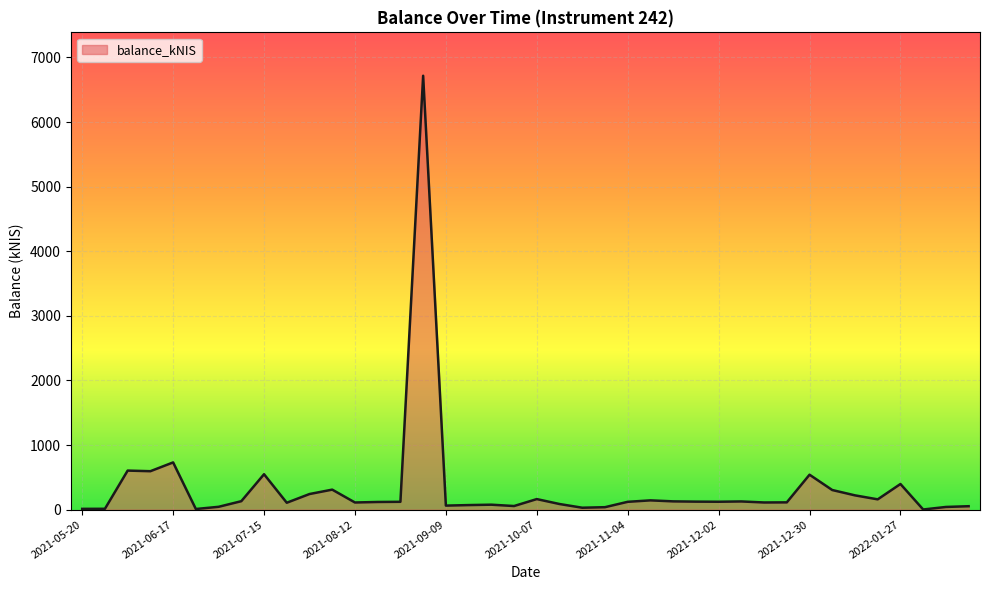

What is the maximum value shown in the chart?

6716.7